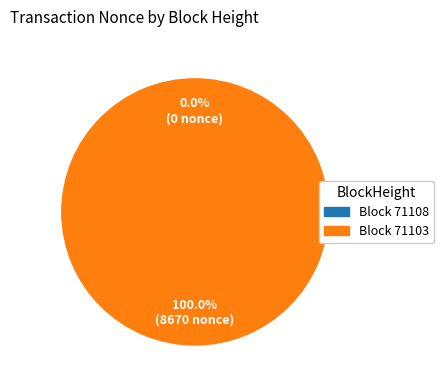

To the nearest percent, what is the difference between the largest and smallest slice percentages?

100%